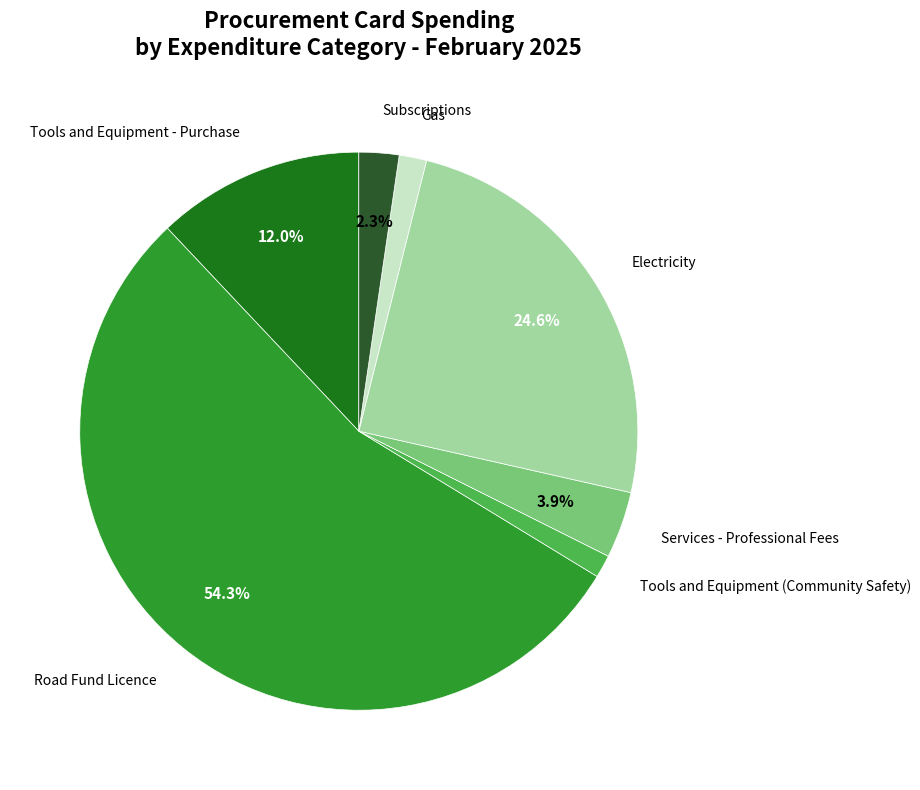

Is there a majority slice in this chart?

Yes